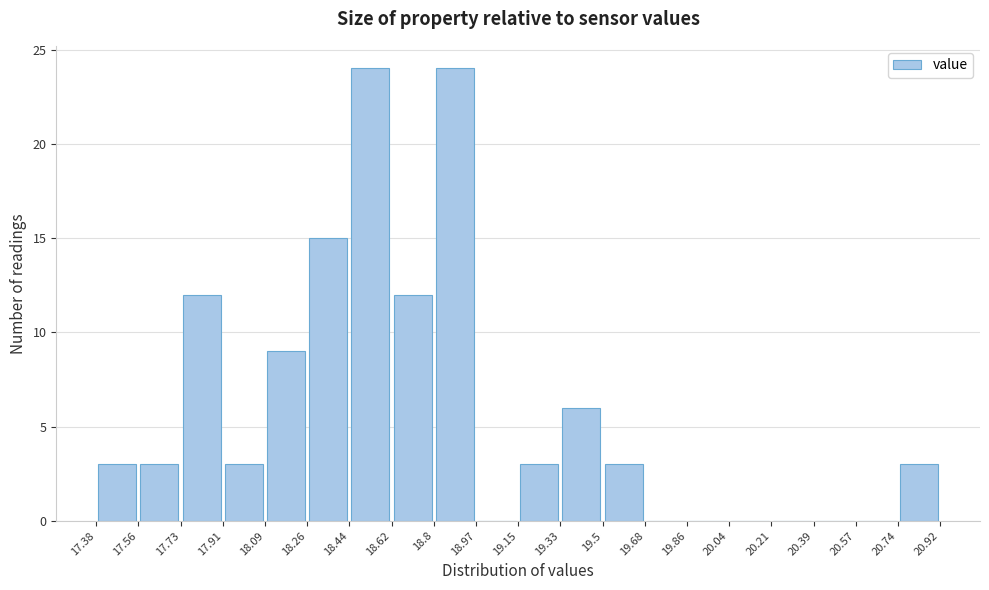

Reading left to right, list every bar in this chart as the range it spans on the x-axis followed by its height. The values are not printed on the chart, so give them approximately, as read against the axis.

17.38 to 17.56: 3
17.56 to 17.73: 3
17.73 to 17.91: 12
17.91 to 18.09: 3
18.09 to 18.26: 9
18.26 to 18.44: 15
18.44 to 18.62: 24
18.62 to 18.8: 12
18.8 to 18.97: 24
18.97 to 19.15: 0
19.15 to 19.33: 3
19.33 to 19.5: 6
19.5 to 19.68: 3
19.68 to 19.86: 0
19.86 to 20.04: 0
20.04 to 20.21: 0
20.21 to 20.39: 0
20.39 to 20.57: 0
20.57 to 20.74: 0
20.74 to 20.92: 3